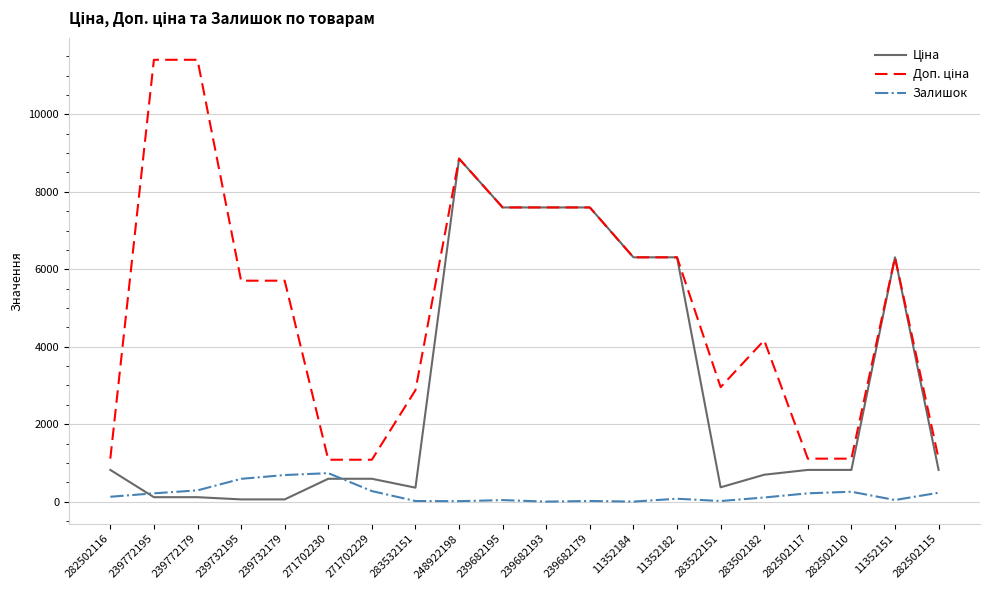

How many values in the Залишок series are below 125?

10